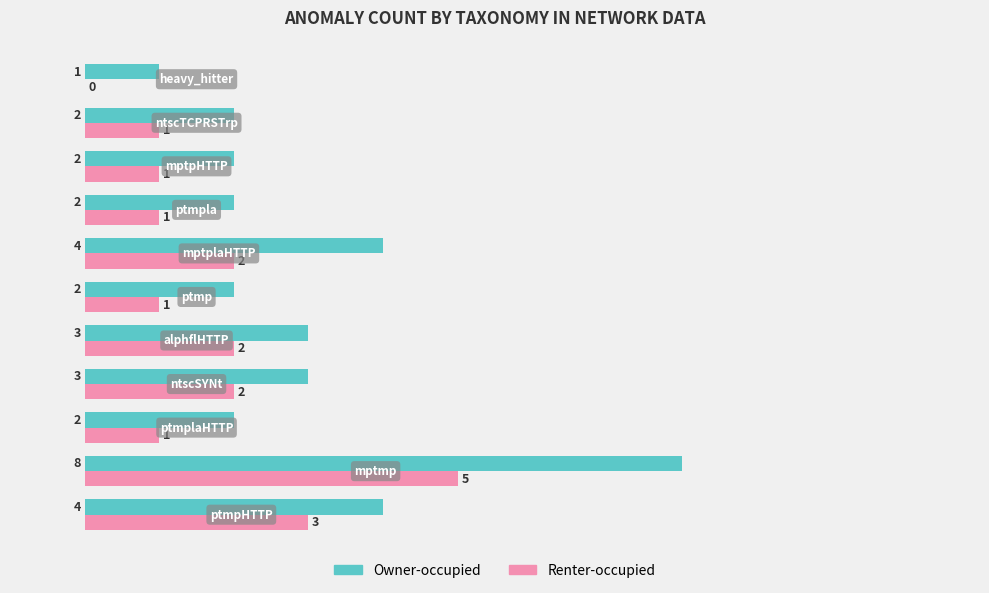

What is the sum of all Owner-occupied values?

33